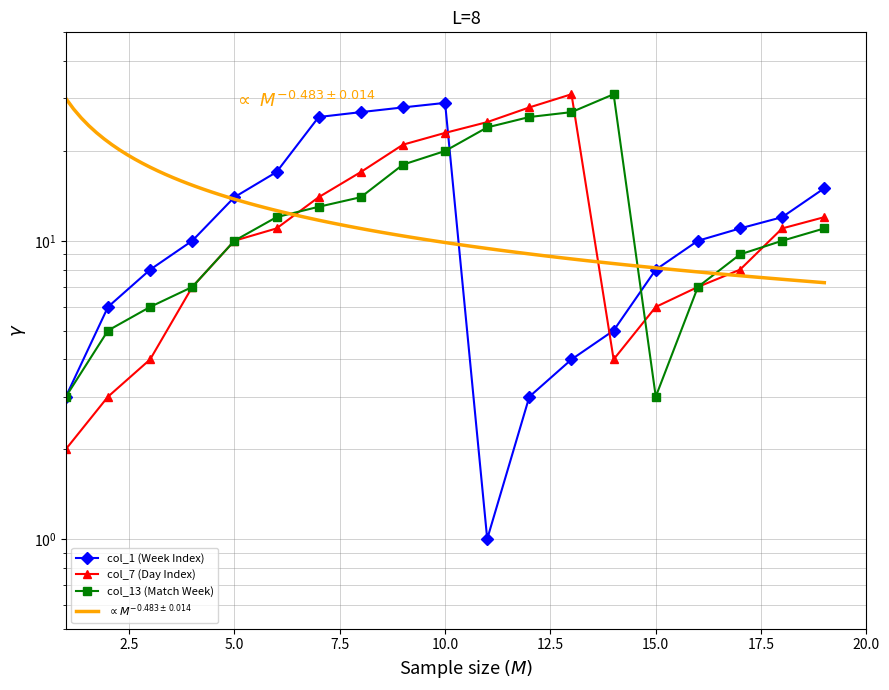

Reading right to left, what are all the values shown in this chart?

col_1 (Week Index): 15	12	11	10	8	5	4	3	1	29	28	27	26	17	14	10	8	6	3
col_7 (Day Index): 12	11	8	7	6	4	31	28	25	23	21	17	14	11	10	7	4	3	2
col_13 (Match Week): 11	10	9	7	3	31	27	26	24	20	18	14	13	12	10	7	6	5	3